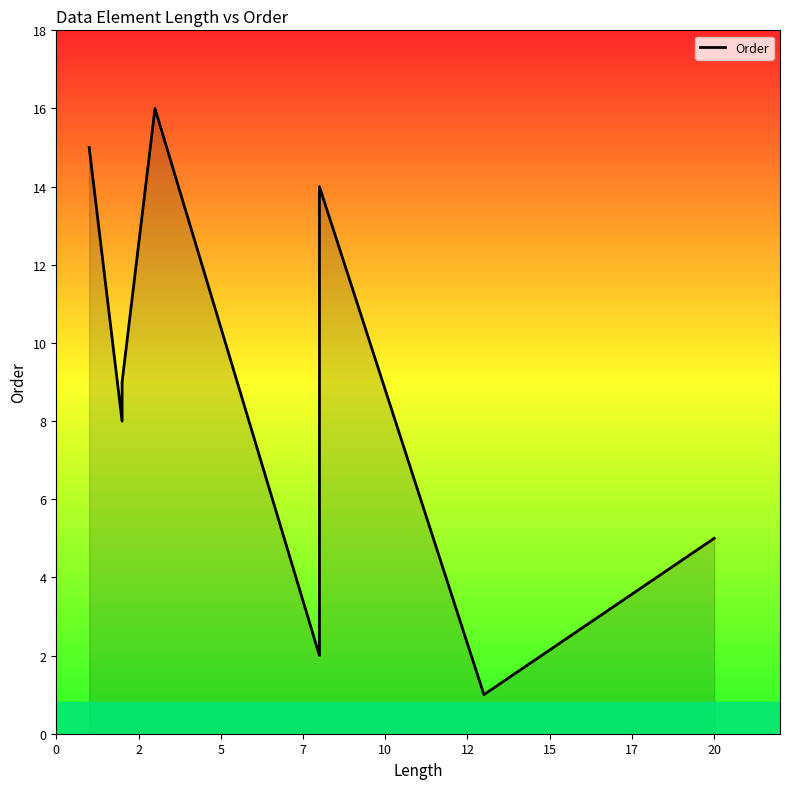

How many lines are shown in the chart?

1